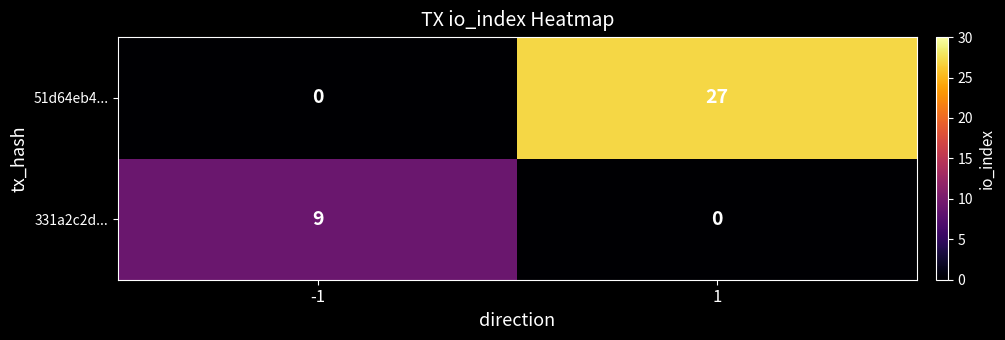

Which series has the widest spread of values?

51d64eb4...